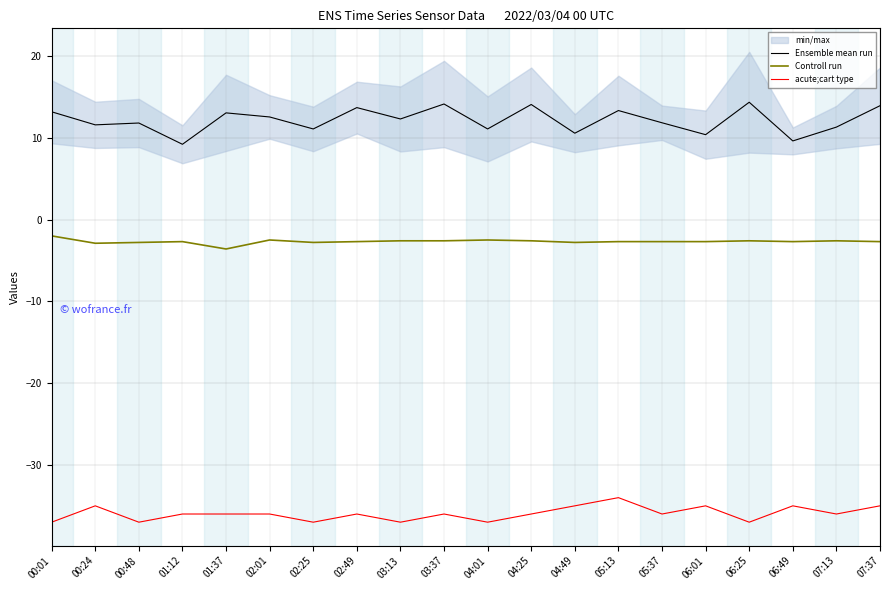

True or false: Controll run and acute;cart type cross at least once.

False